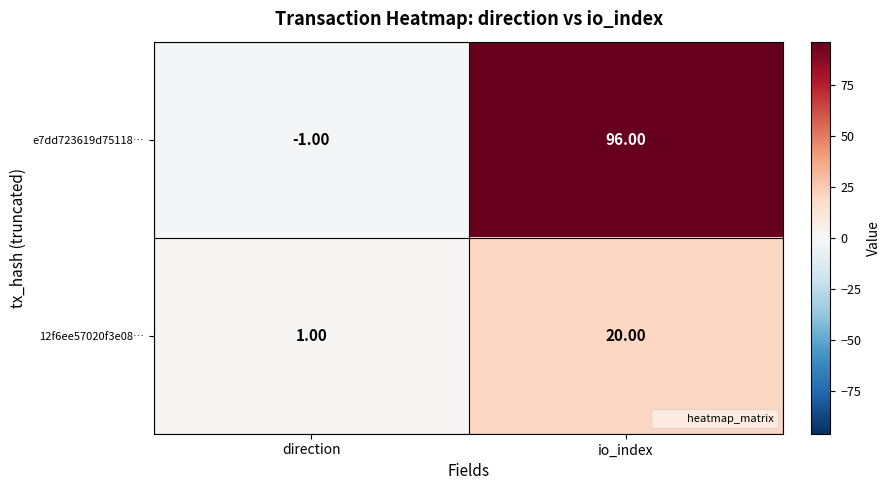

At which category is the sum across all series the highest?

io_index